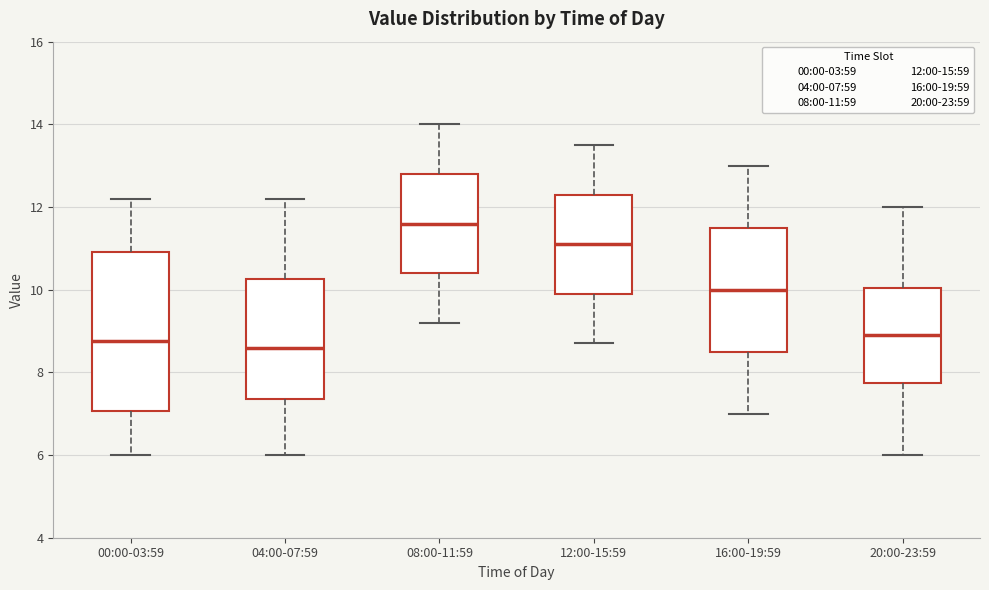

Where does the upper whisker of the box for 08:00-11:59 end on the y-axis? The values are not printed on the chart, so give them approximately, as read against the axis.

14.0